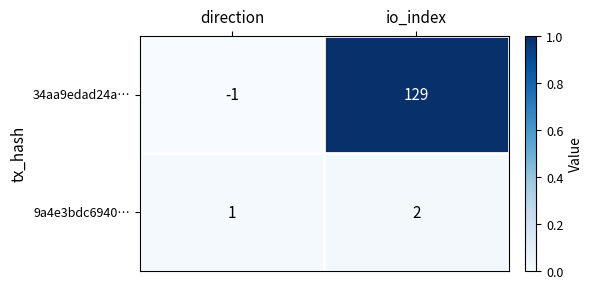

What is the sum of all 34aa9edad24a… values?

128